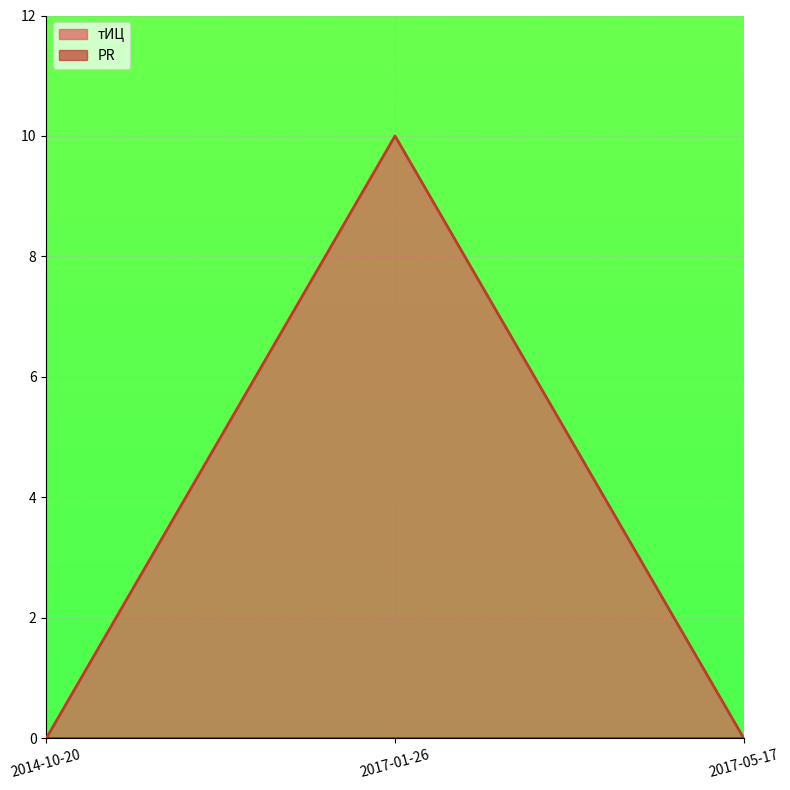

How many positive values are there?

1